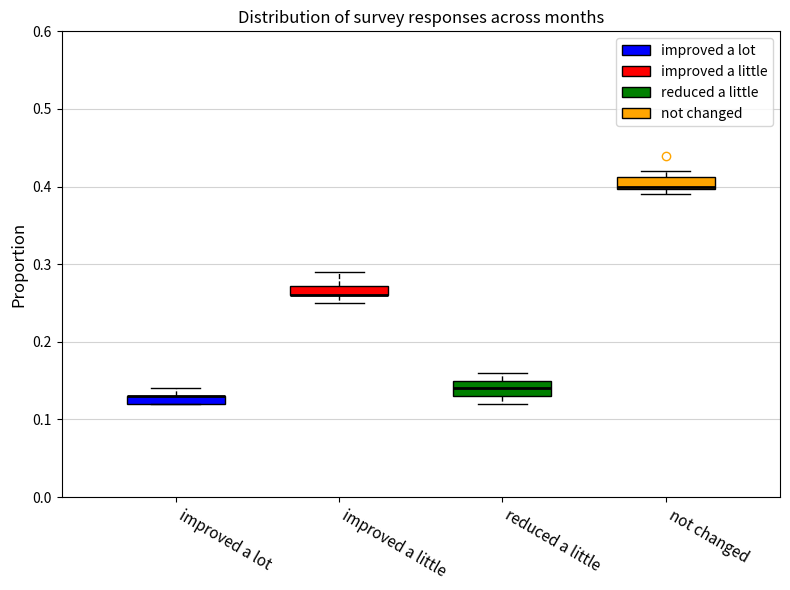

Where is the lower edge of the box for improved a lot on the y-axis? The values are not printed on the chart, so give them approximately, as read against the axis.

0.12